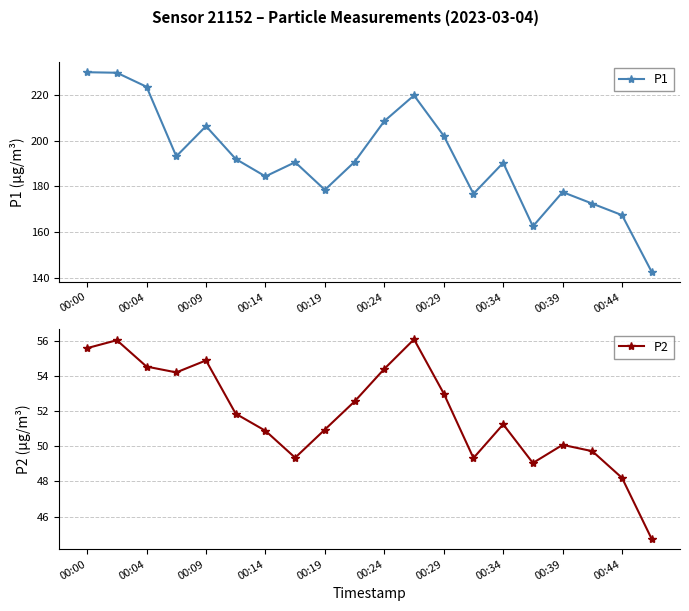

What is the highest value of the P1 series?

229.9